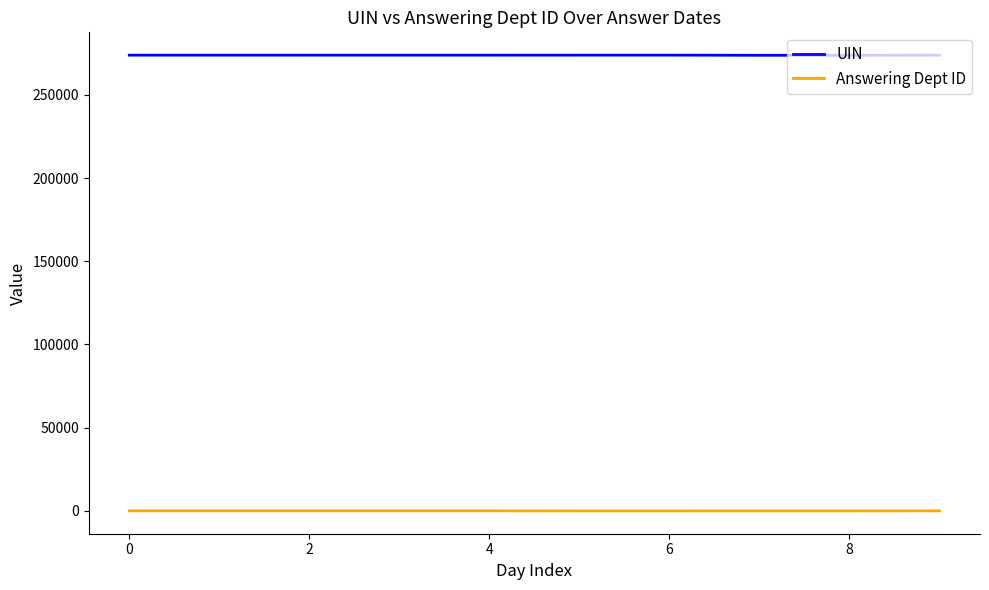

True or false: Answering Dept ID and UIN cross at least once.

False